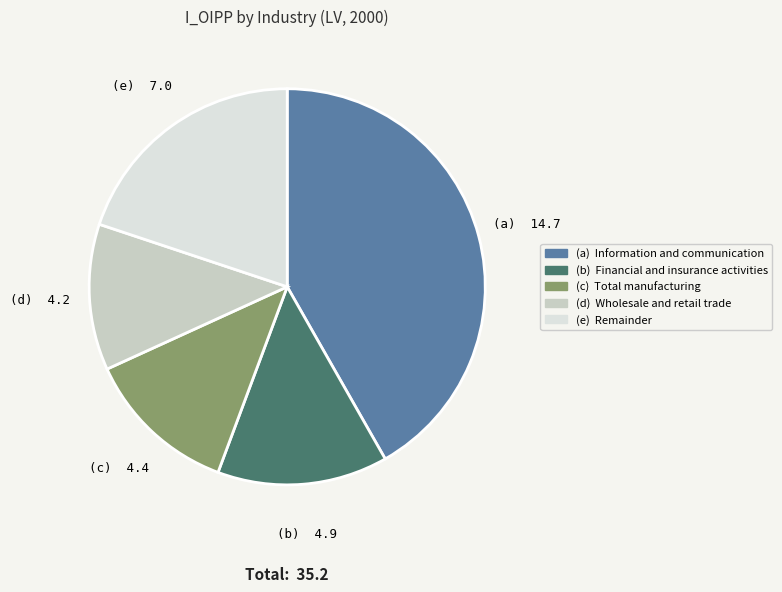

Is there a majority slice in this chart?

No